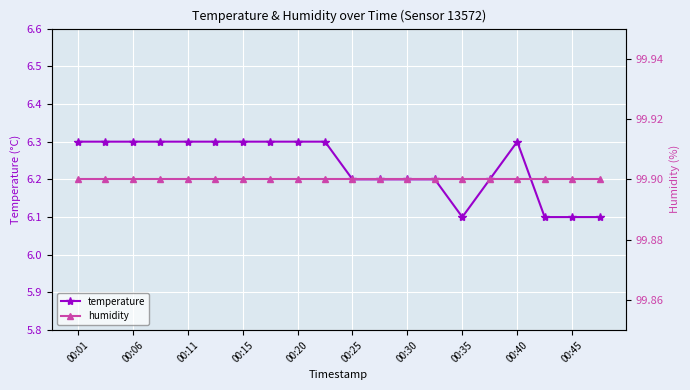

How many temperature values are between 6 and 7?

20